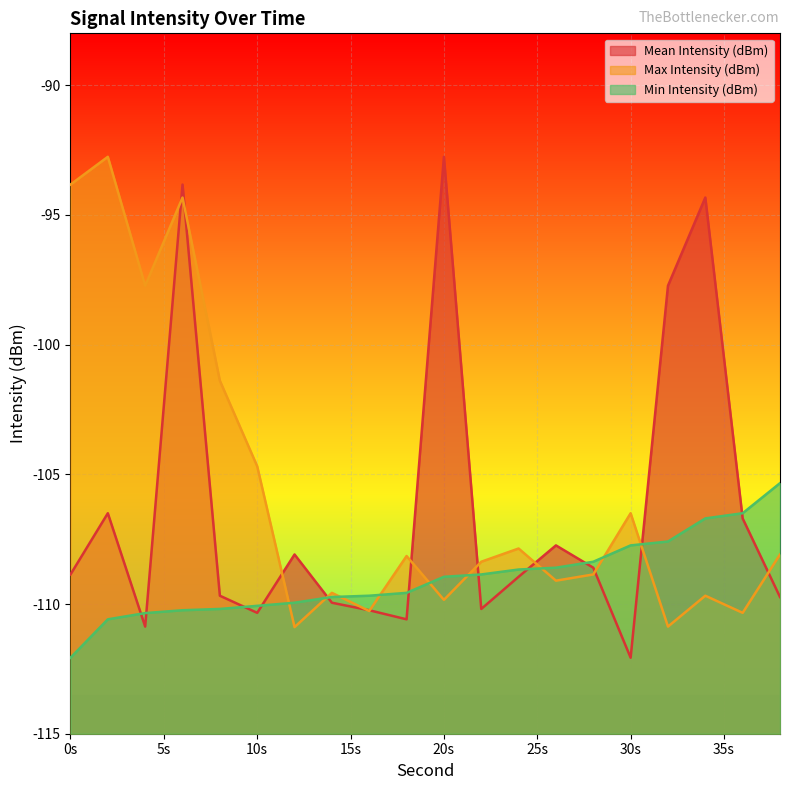

What is the difference between the highest and lowest values at 18?

2.4